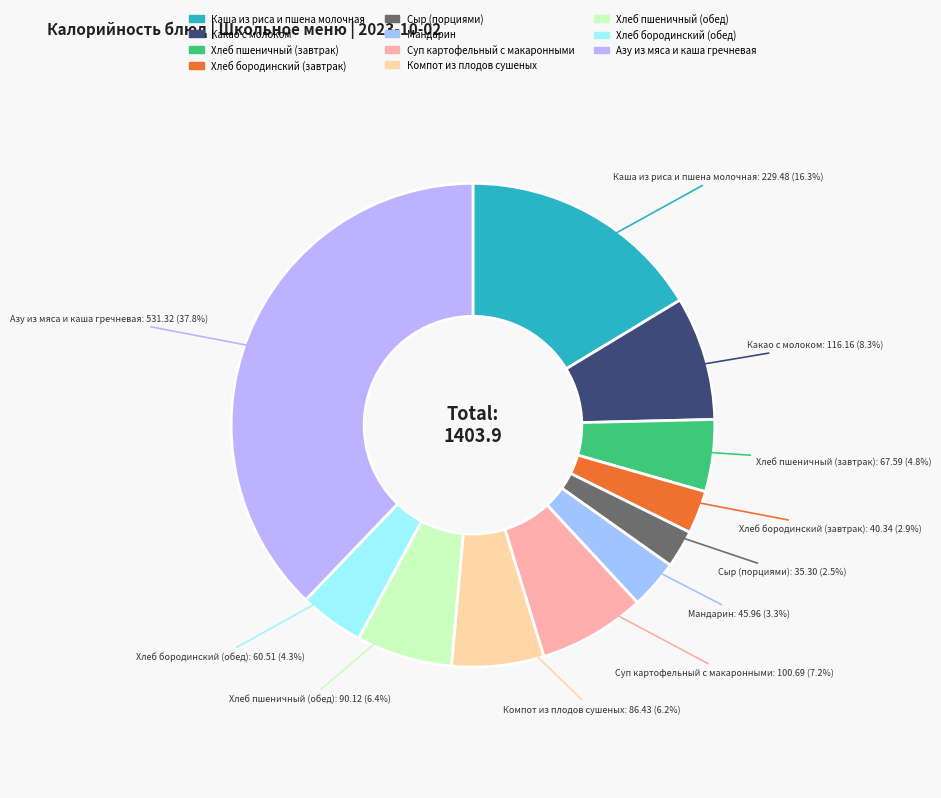

Is the sum of Мандарин and Азу из мяса и каша гречневая greater than half?

No